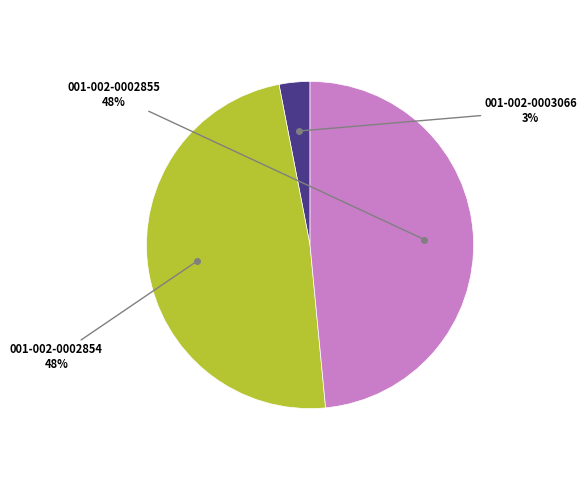

Does any single category account for the majority?

No